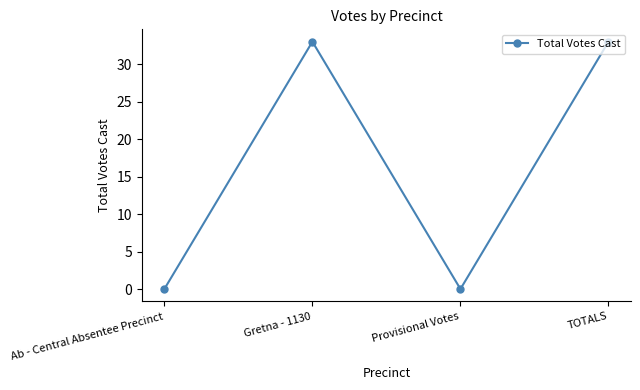

What is the difference between the maximum and second lowest values?

33